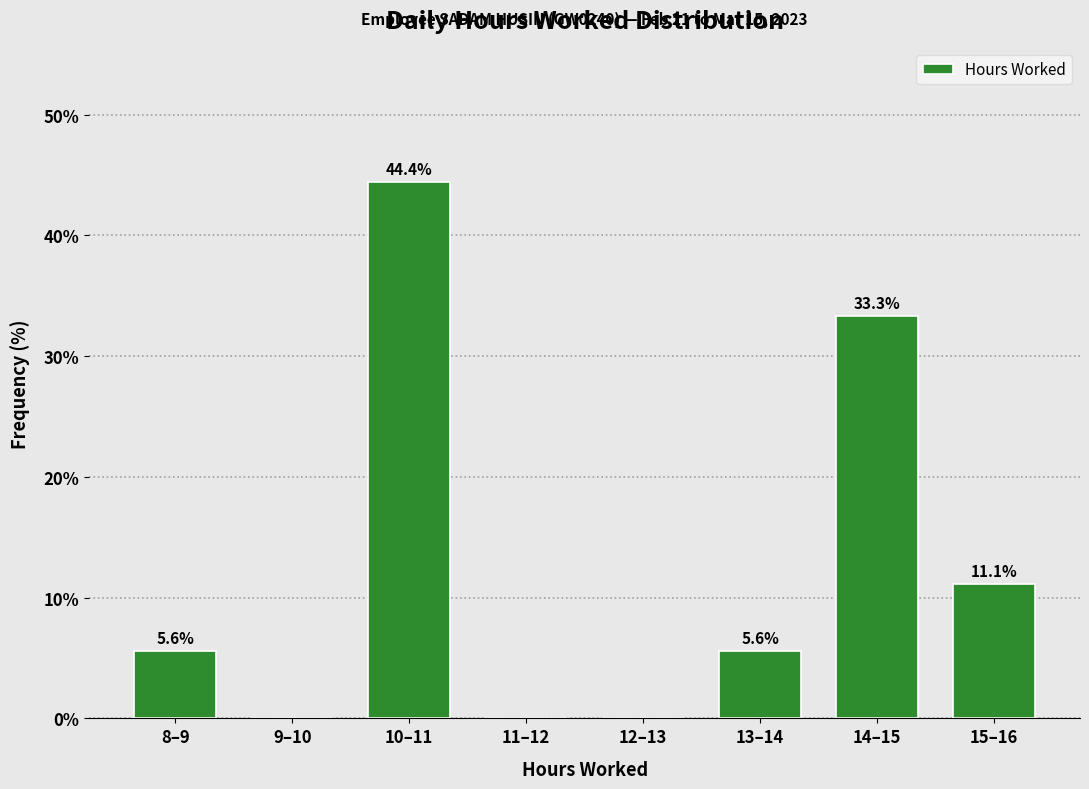

Reading left to right, extract all data points from this chart.

8–9=5.6	9–10=0.0	10–11=44.4	11–12=0.0	12–13=0.0	13–14=5.6	14–15=33.3	15–16=11.1